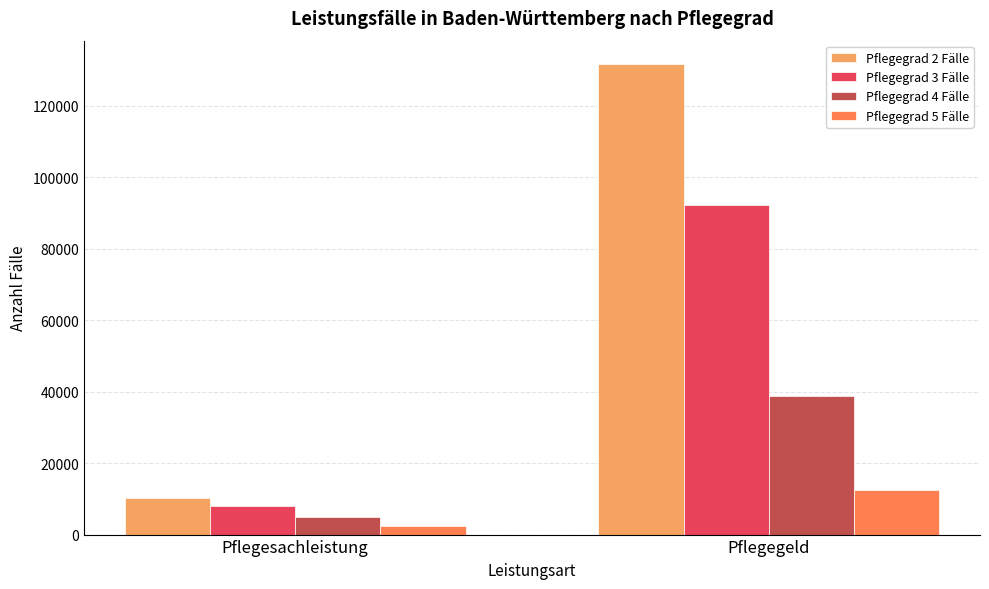

Reading right to left, list all the values displayed in this chart.

Pflegegrad 2 Fälle: Pflegegeld=131565	Pflegesachleistung=10235
Pflegegrad 3 Fälle: Pflegegeld=92206	Pflegesachleistung=7885
Pflegegrad 4 Fälle: Pflegegeld=38761	Pflegesachleistung=4902
Pflegegrad 5 Fälle: Pflegegeld=12585	Pflegesachleistung=2473